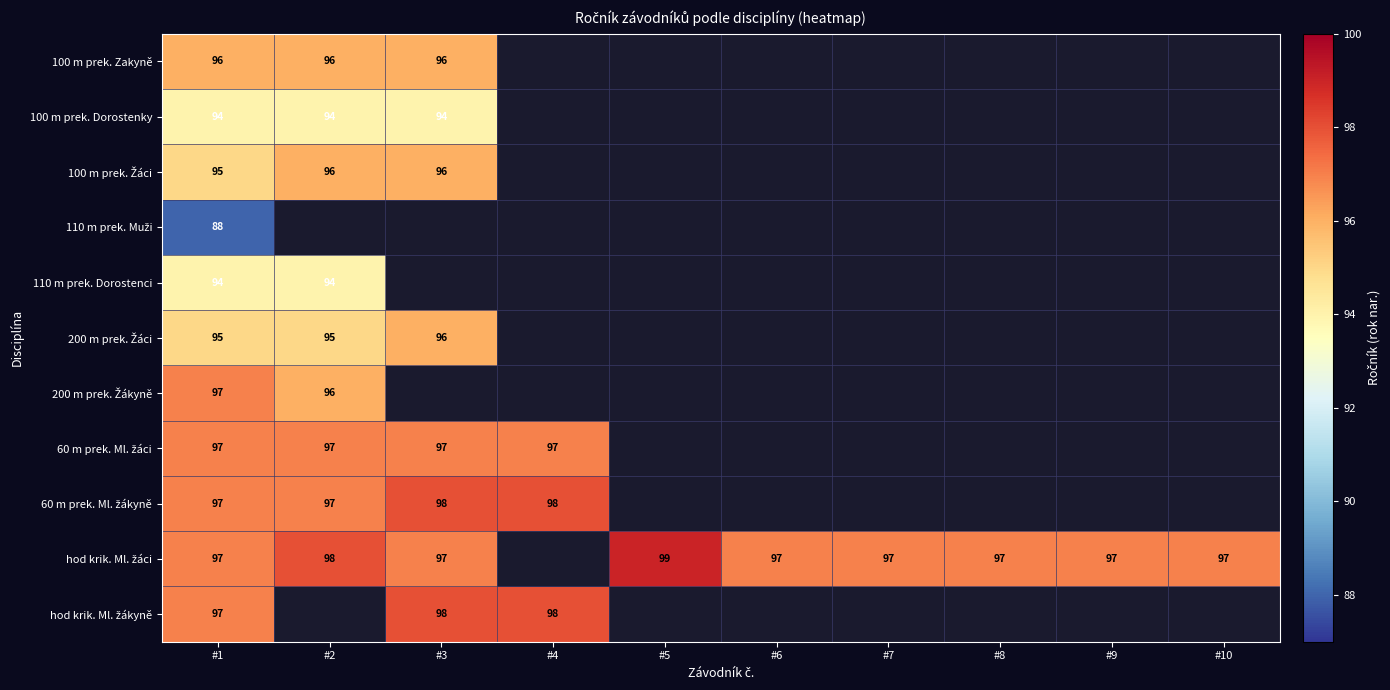

What is the spread (max minus min) of values at #1?

9